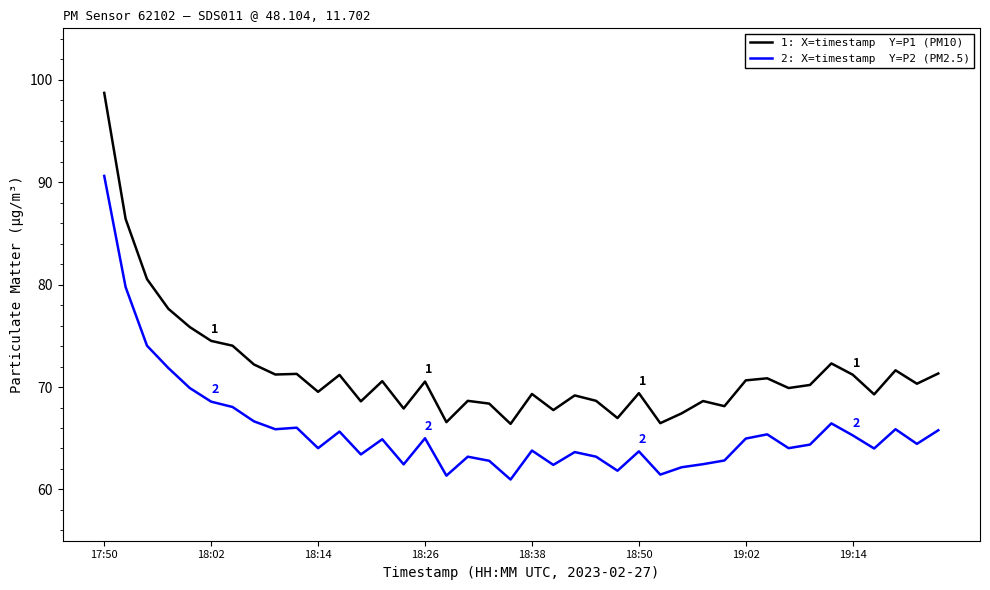

What is the greatest value displayed?

98.7